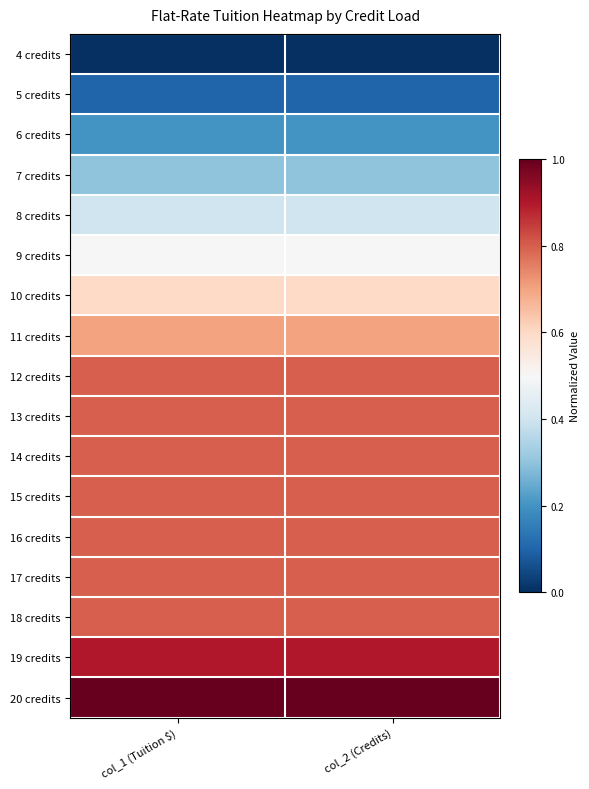

Reading right to left, extract all data points from this chart.

4 credits: col_2 (Credits)=0.0	col_1 (Tuition $)=0.0
5 credits: col_2 (Credits)=0.1	col_1 (Tuition $)=0.1
6 credits: col_2 (Credits)=0.2	col_1 (Tuition $)=0.2
7 credits: col_2 (Credits)=0.3	col_1 (Tuition $)=0.3
8 credits: col_2 (Credits)=0.4	col_1 (Tuition $)=0.4
9 credits: col_2 (Credits)=0.5	col_1 (Tuition $)=0.5
10 credits: col_2 (Credits)=0.6	col_1 (Tuition $)=0.6
11 credits: col_2 (Credits)=0.7	col_1 (Tuition $)=0.7
12 credits: col_2 (Credits)=0.8	col_1 (Tuition $)=0.8
13 credits: col_2 (Credits)=0.8	col_1 (Tuition $)=0.8
14 credits: col_2 (Credits)=0.8	col_1 (Tuition $)=0.8
15 credits: col_2 (Credits)=0.8	col_1 (Tuition $)=0.8
16 credits: col_2 (Credits)=0.8	col_1 (Tuition $)=0.8
17 credits: col_2 (Credits)=0.8	col_1 (Tuition $)=0.8
18 credits: col_2 (Credits)=0.8	col_1 (Tuition $)=0.8
19 credits: col_2 (Credits)=0.9	col_1 (Tuition $)=0.9
20 credits: col_2 (Credits)=1.0	col_1 (Tuition $)=1.0